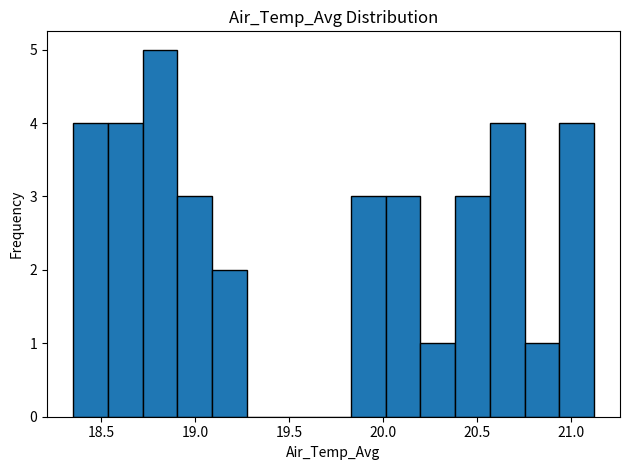

Read against the x-axis, roughly where is the centre of the tallest bar?

18.80